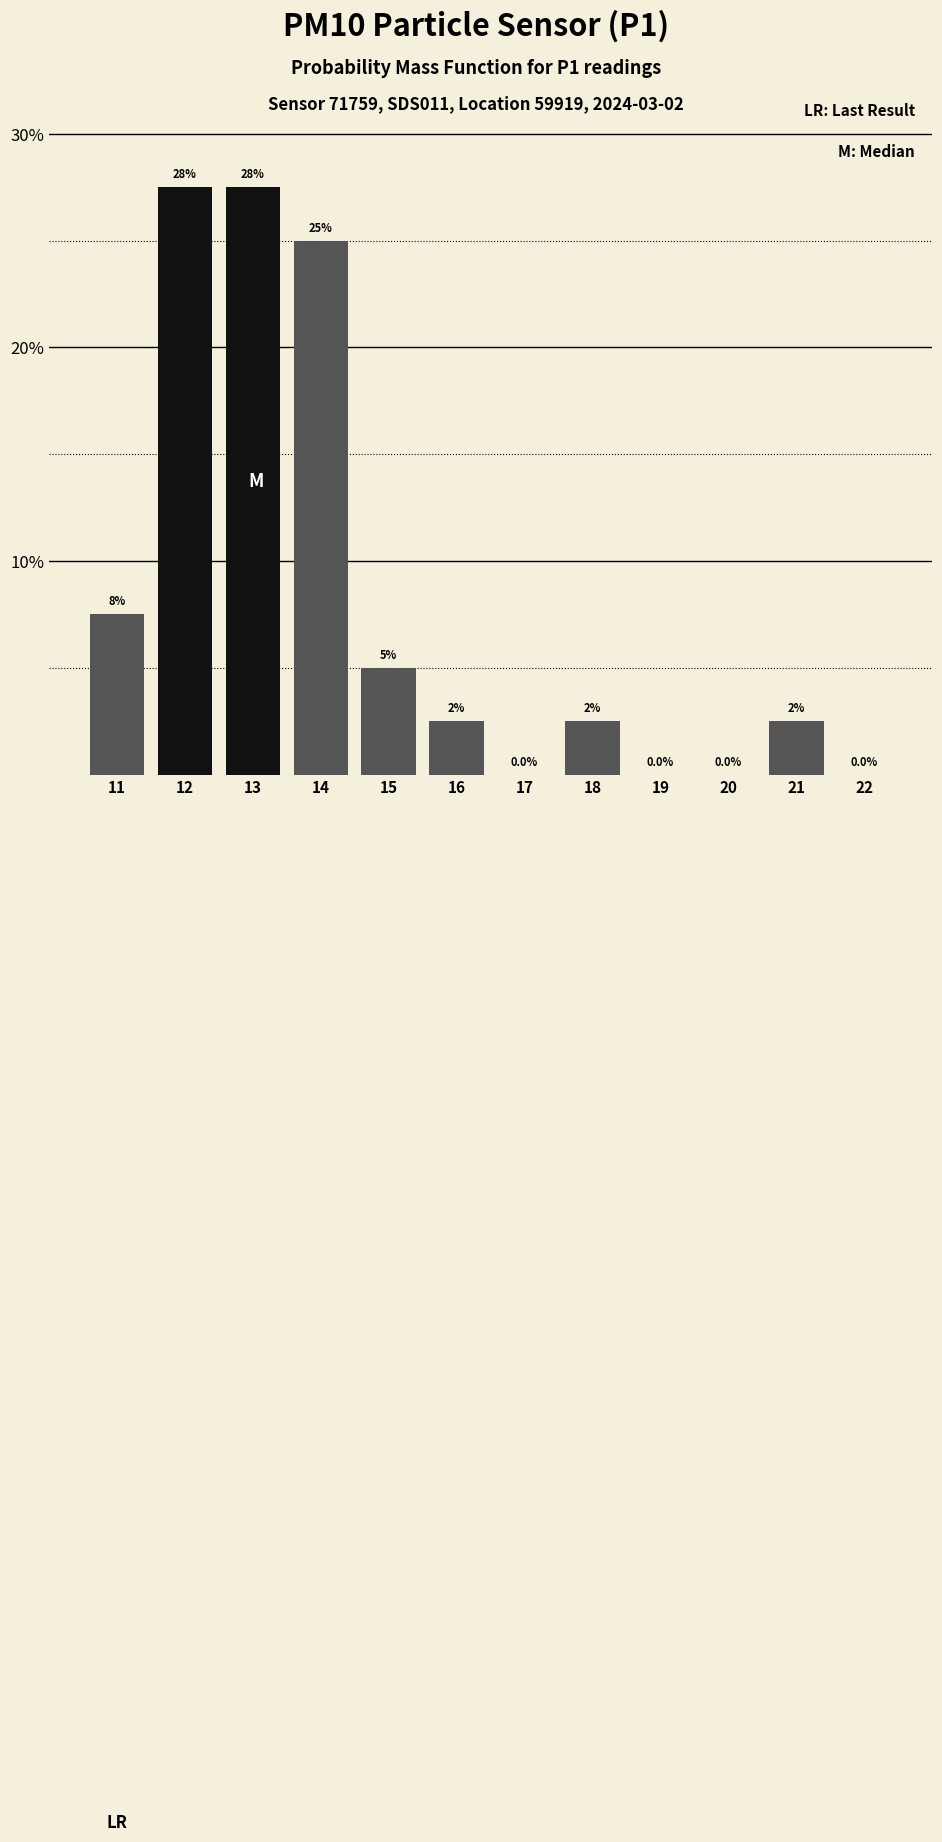

Reading left to right, what are all the values shown in this chart?

11=7.5	12=27.5	13=27.5	14=25.0	15=5.0	16=2.5	17=0.0	18=2.5	19=0.0	20=0.0	21=2.5	22=0.0